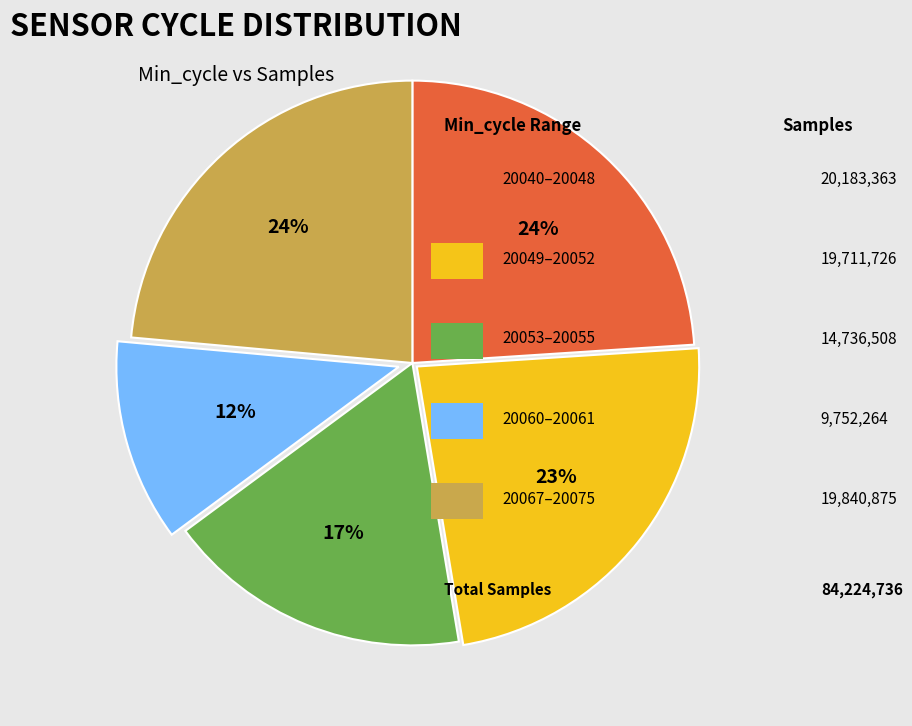

How many slices are in this pie chart?

5